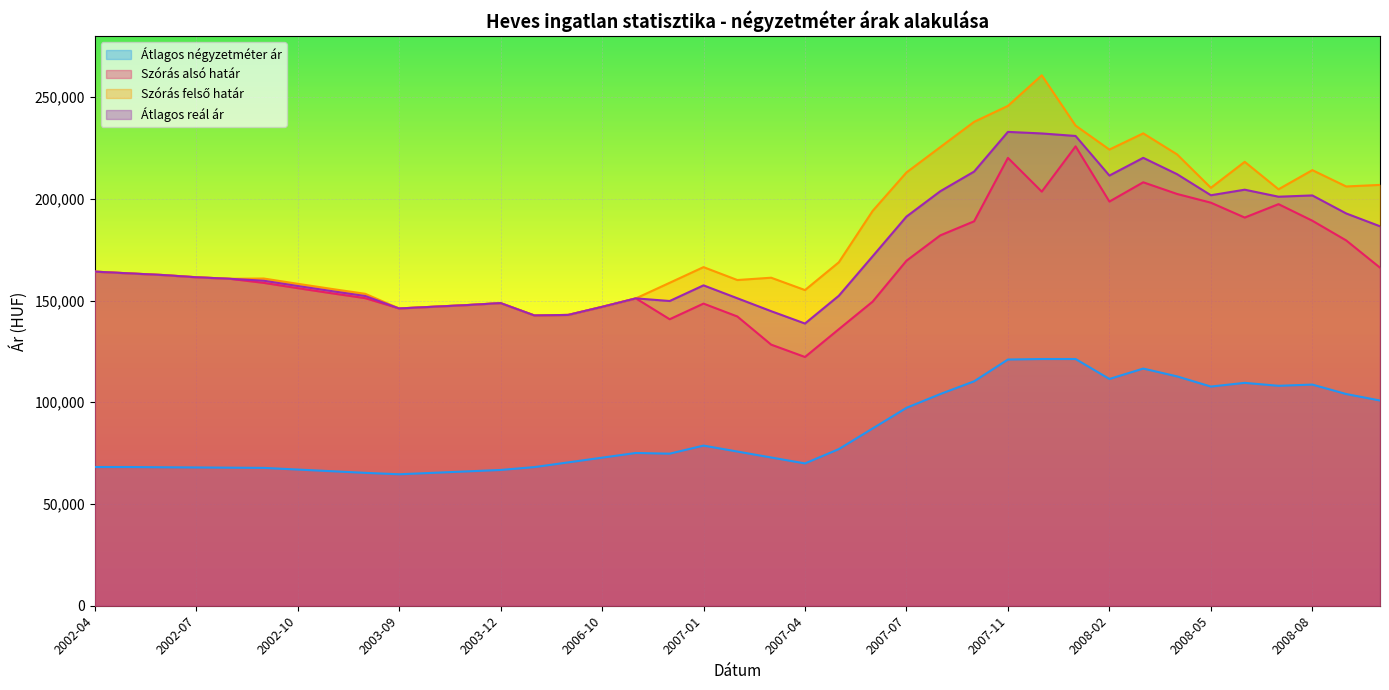

At which category does Szórás felső határ reach its first local valley?

2002-08